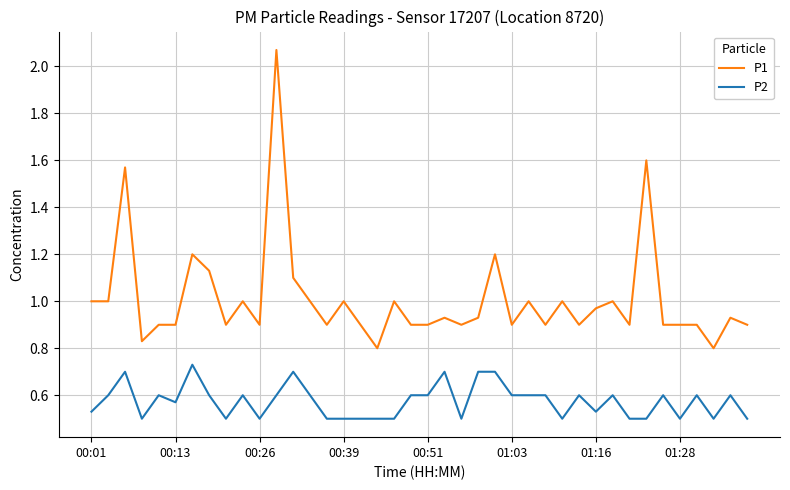

List the series in order of their peak value, highest first.

P1, P2